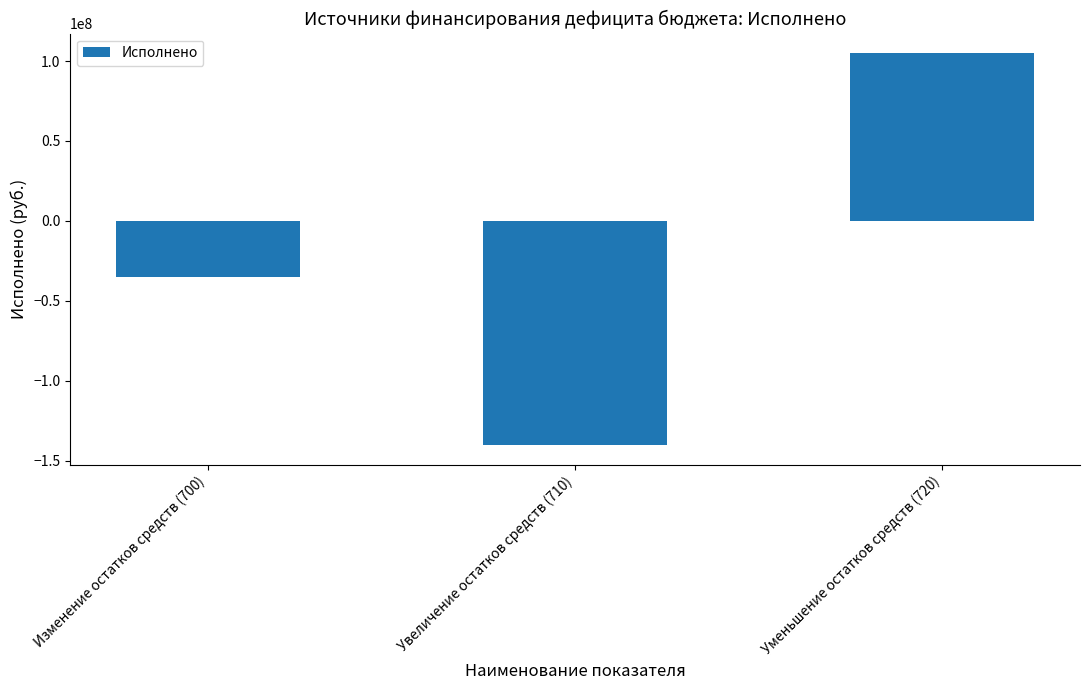

True or false: the data shows 144109151.1 at Уменьшение остатков средств (720).

False